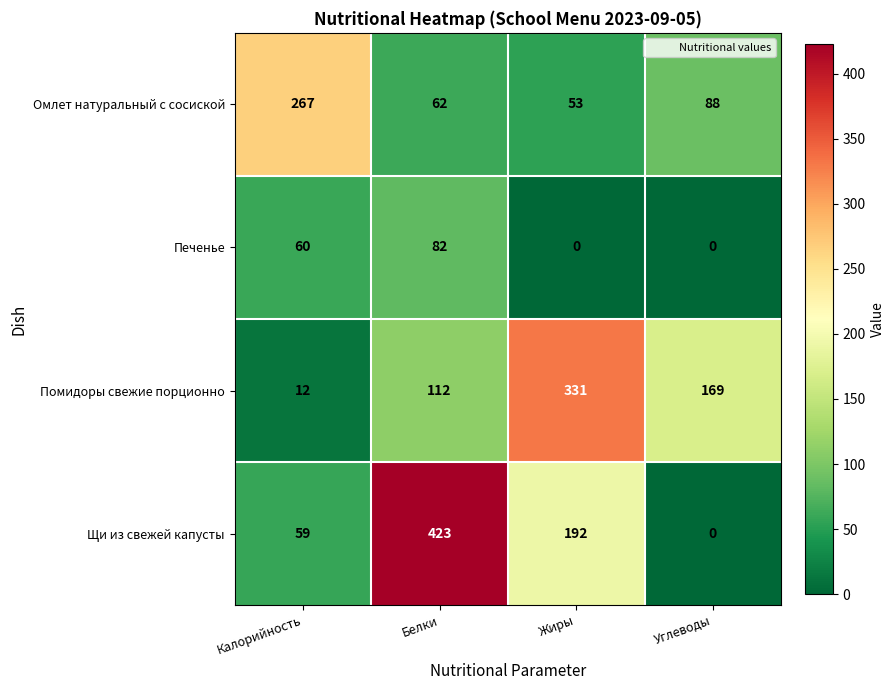

How many data points does each series have?

4